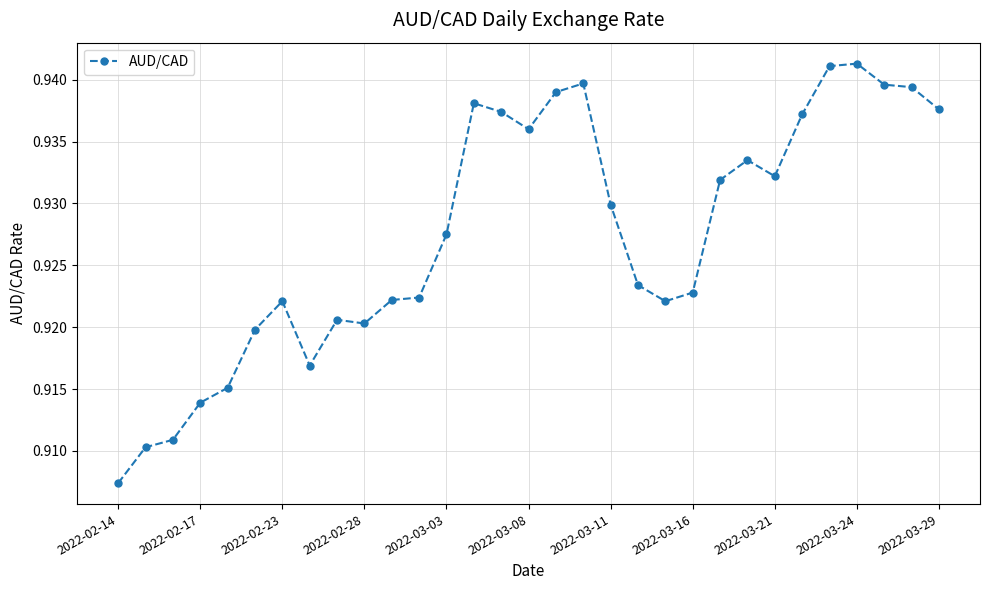

How many values are between 0 and 1?

31